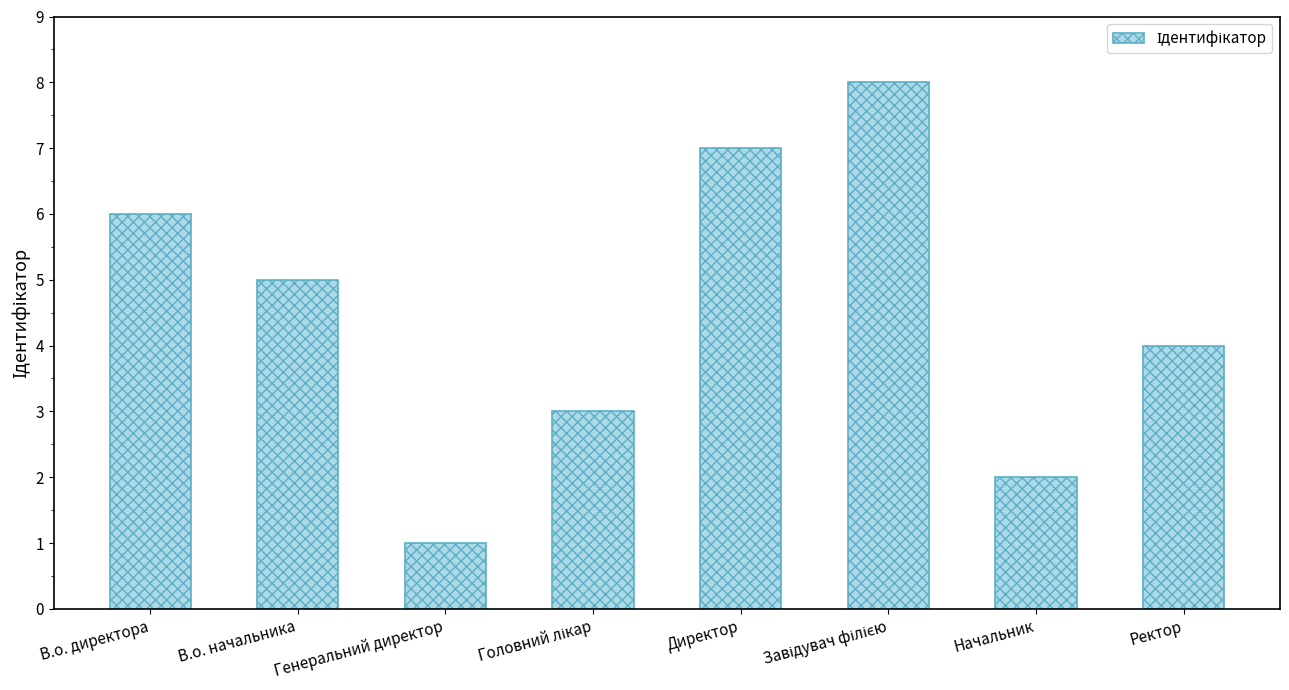

How many data points are less than 5?

4